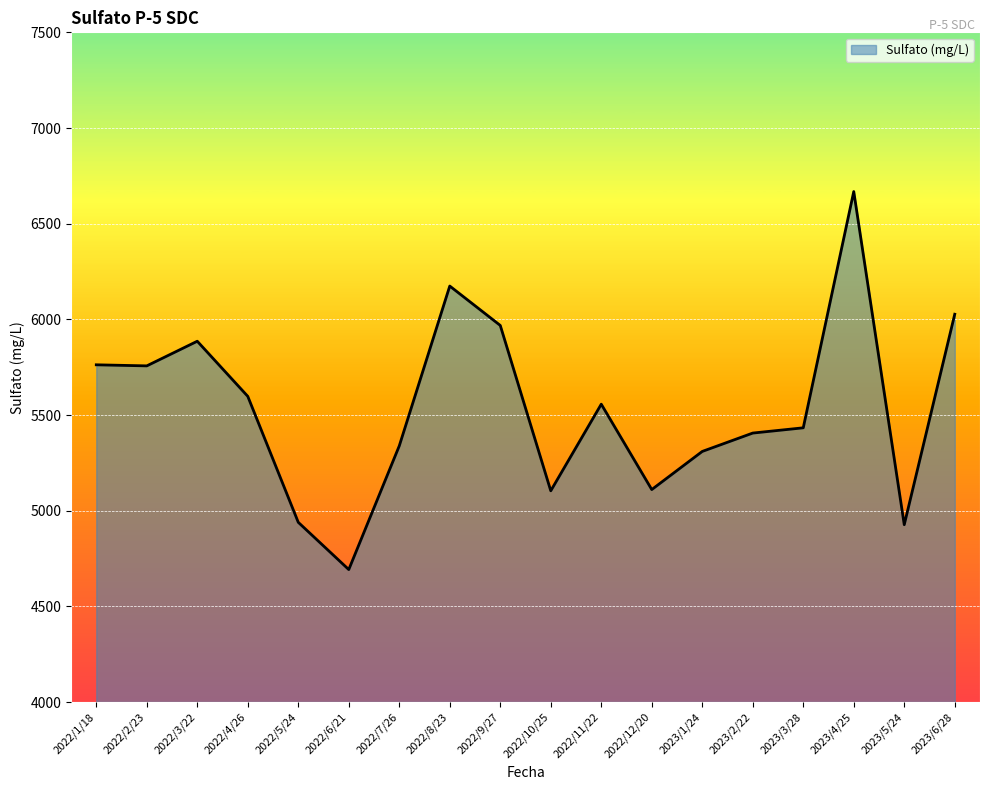

Where does the data first go above 5556?

2022/1/18